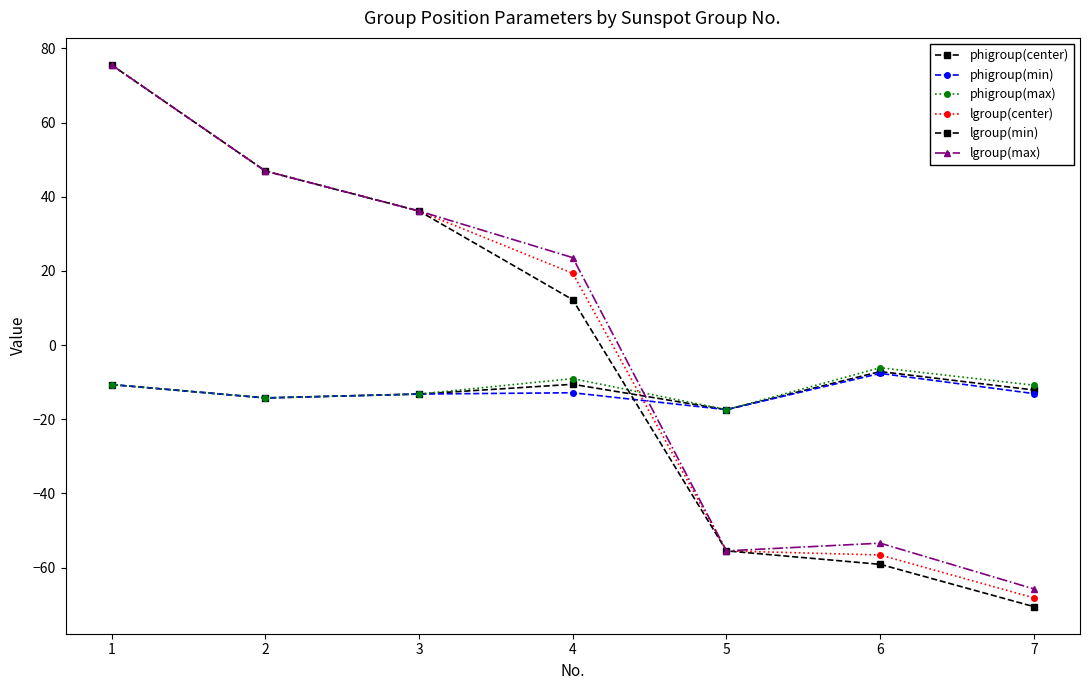

Which has a higher value, 3 or 6?

6